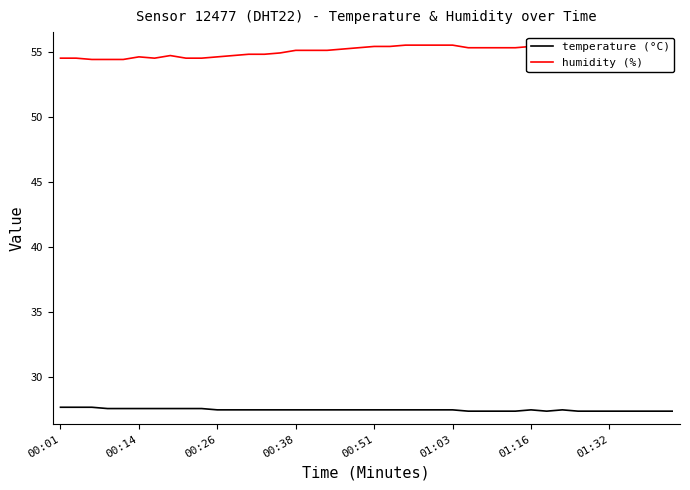

List the series in order of their overall mean, highest first.

humidity (%), temperature (°C)